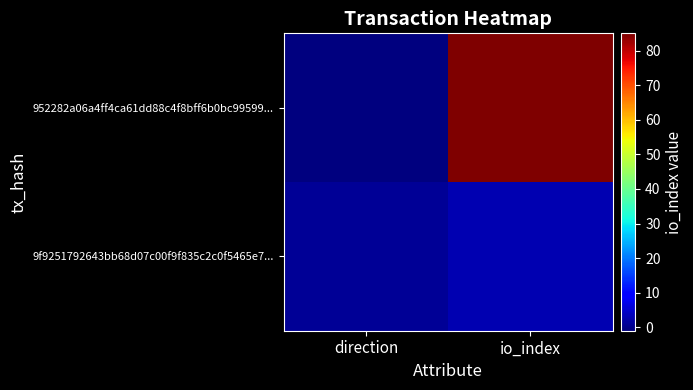

What is the difference between the highest and lowest values at direction?

2